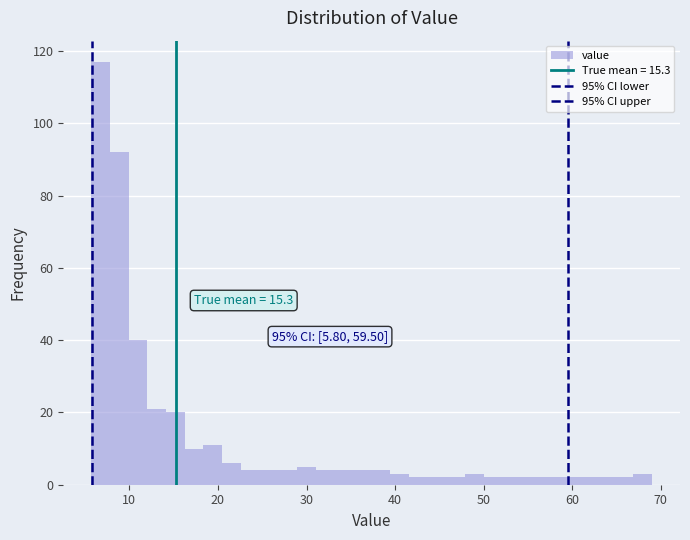

Read against the x-axis, roughly where is the centre of the tallest bar?

7